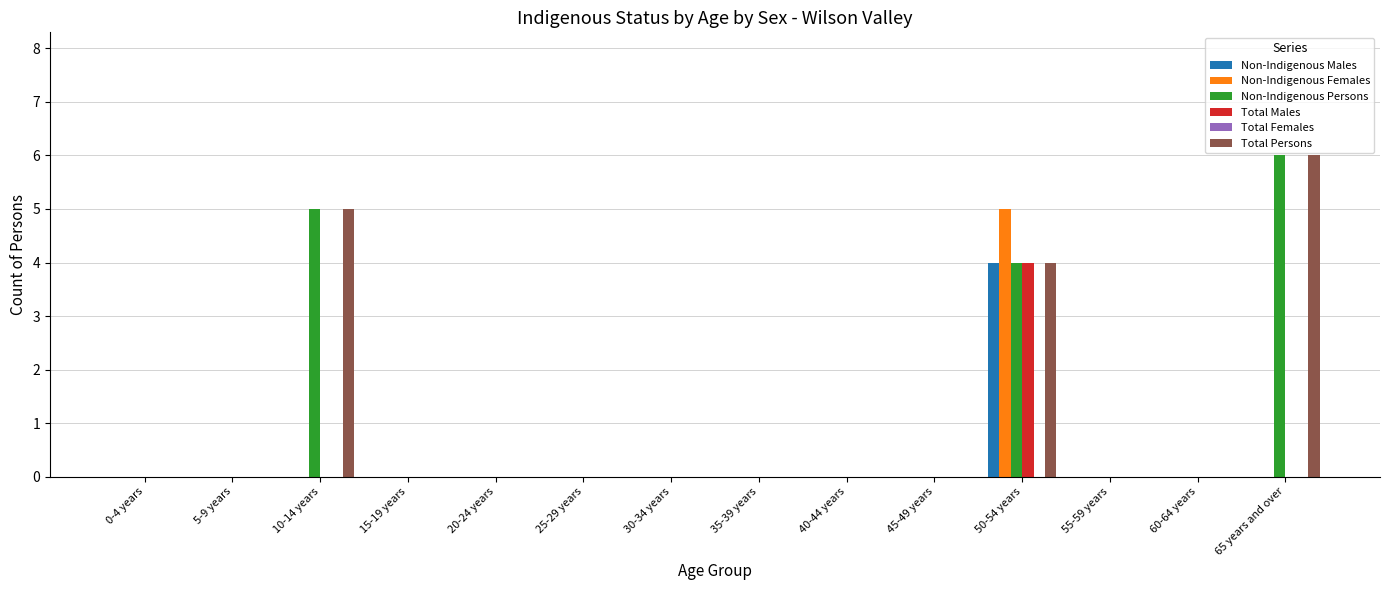

Are the bars grouped side by side (vs. stacked)?

Yes